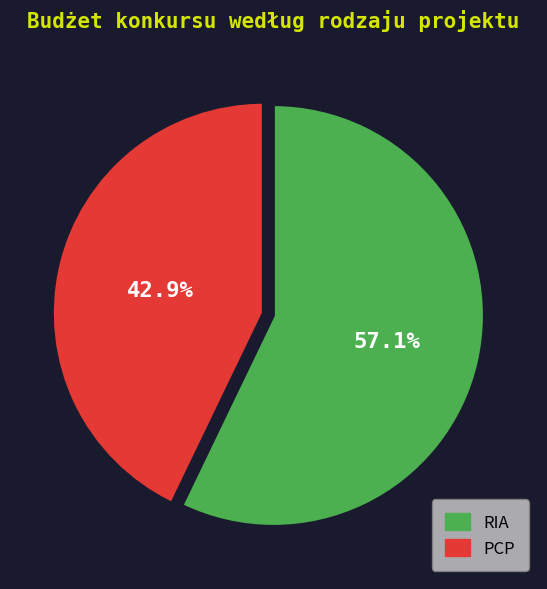

Does RIA represent more than half of the total?

Yes